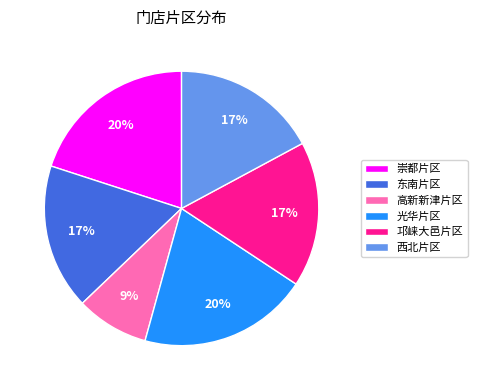

To the nearest percent, what portion does 邛崃大邑片区 represent?

17%